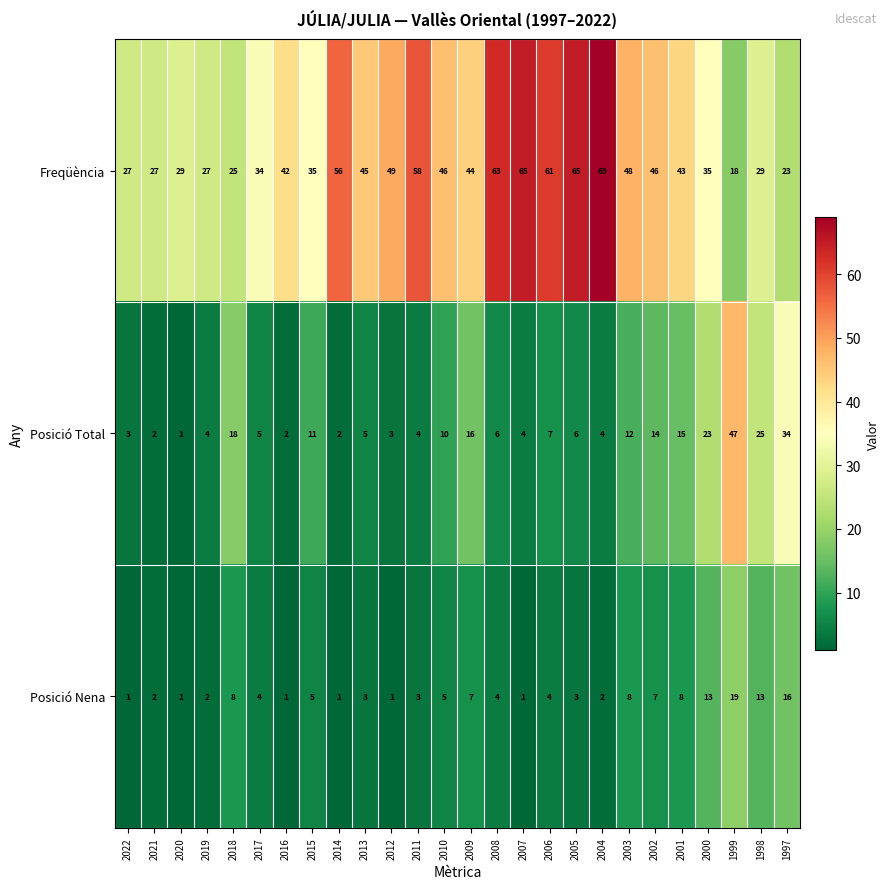

What is the difference between the maximum and minimum values in the Freqüència series?

51